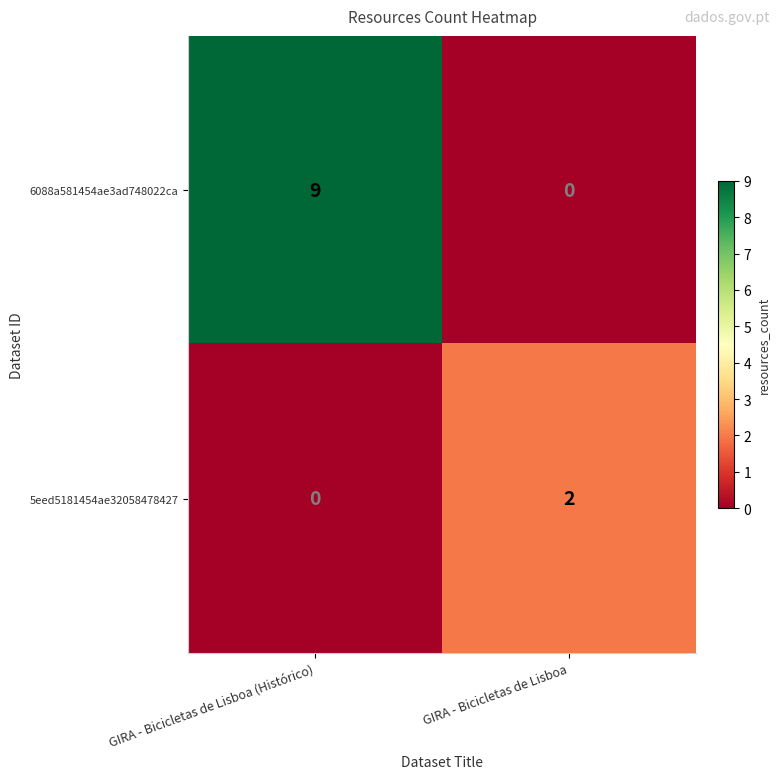

At which label is 5eed5181454ae32058478427 closest to 1?

GIRA - Bicicletas de Lisboa (Histórico)